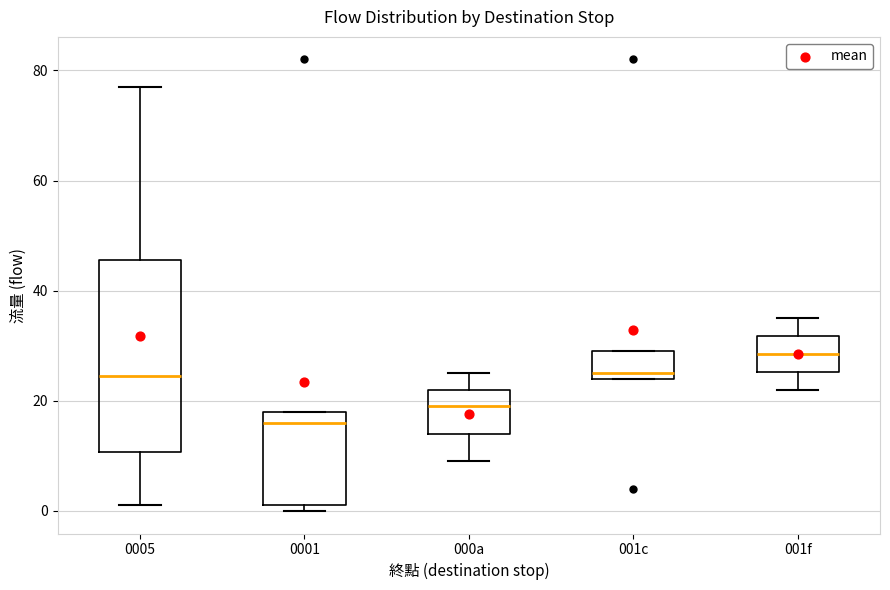

Reading left to right, transcribe this box plot: for each box, give where its median line is, the range the box spans, and where its two whiskers end, as read against the y-axis. The values are not printed on the chart, so give them approximately, as read against the axis.

0005: median 24, box 10 to 46, whiskers 2 to 78
0001: median 16, box 2 to 18, whiskers 0 to 18
000a: median 20, box 14 to 22, whiskers 10 to 26
001c: median 26, box 24 to 30, whiskers 24 to 30
001f: median 28, box 26 to 32, whiskers 22 to 36